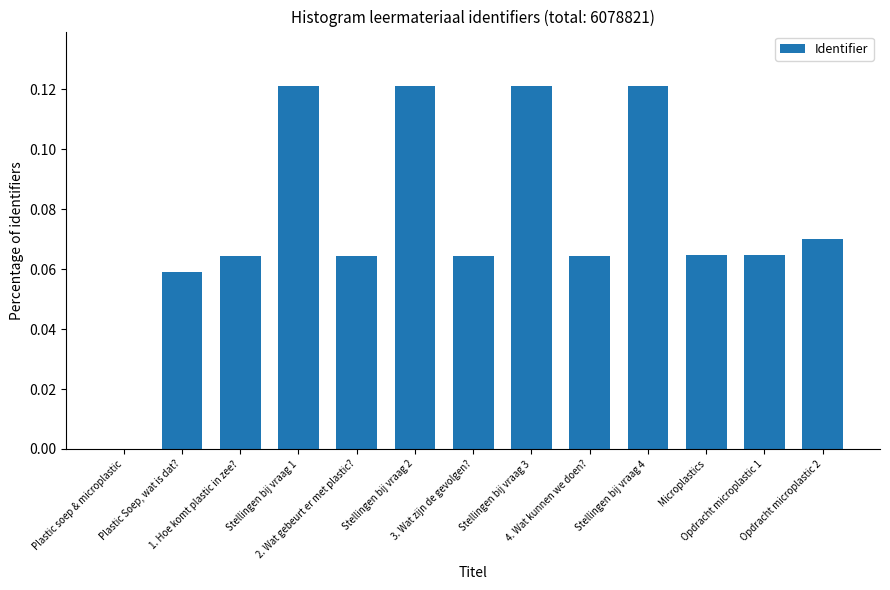

What is the sum of all values?

1.0